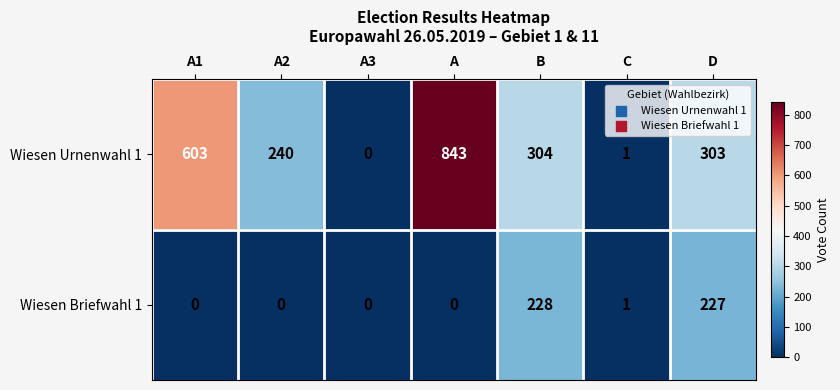

Is it true that Wiesen Briefwahl 1 equals 0 at A2?

True